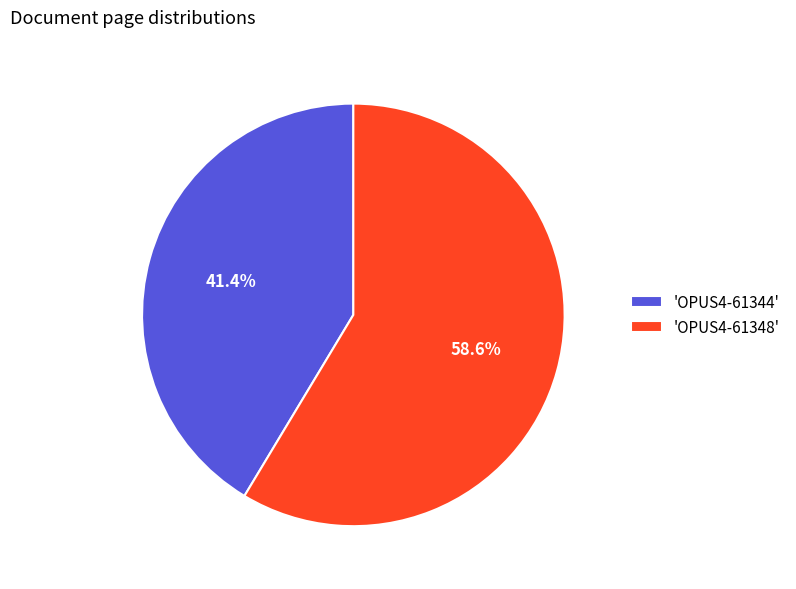

What is the ratio of the value at 'OPUS4-61344' to the value at 'OPUS4-61348'?

0.7